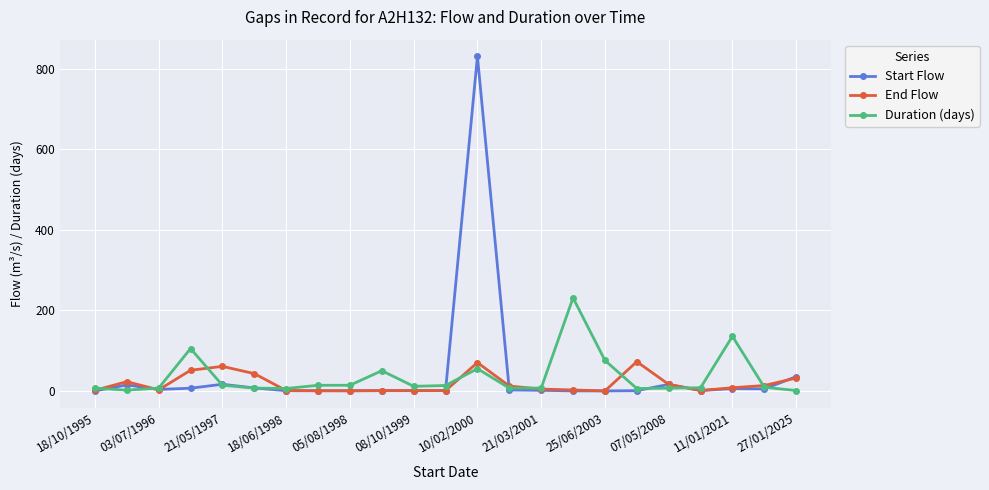

Which series has the widest spread of values?

Start Flow